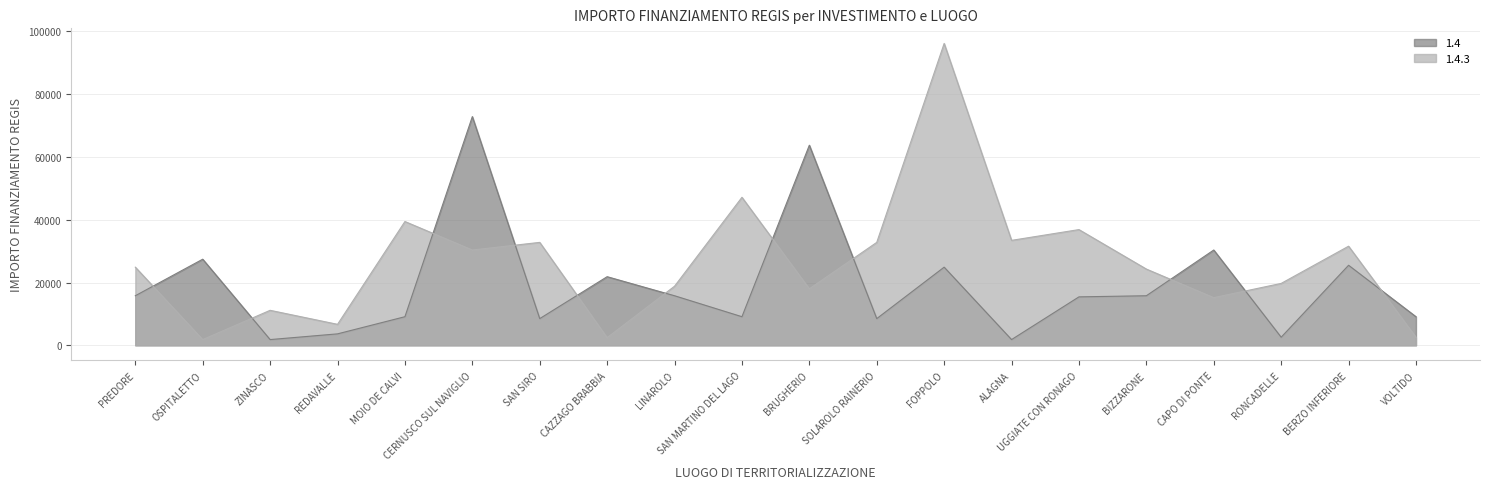

What is the approximate value of 1.4.3 at ALAGNA?

33423